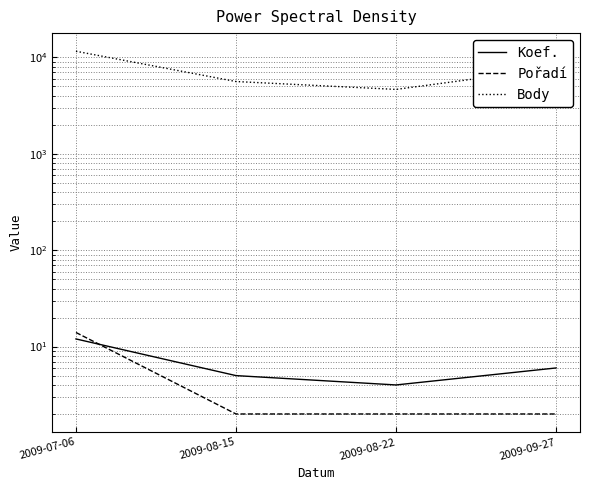

What is the label of the 1st point from the left?

2009-07-06